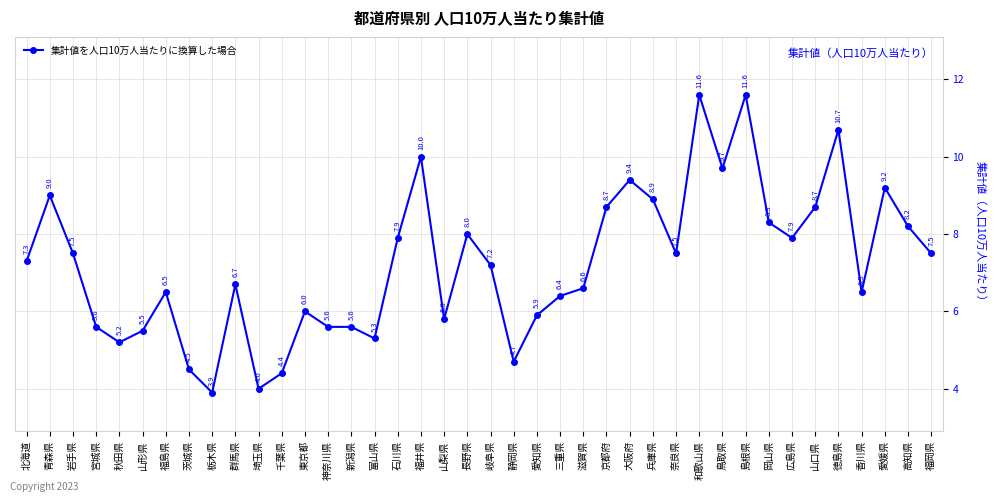

Is it true that the value at 高知県 is 11.2?

False